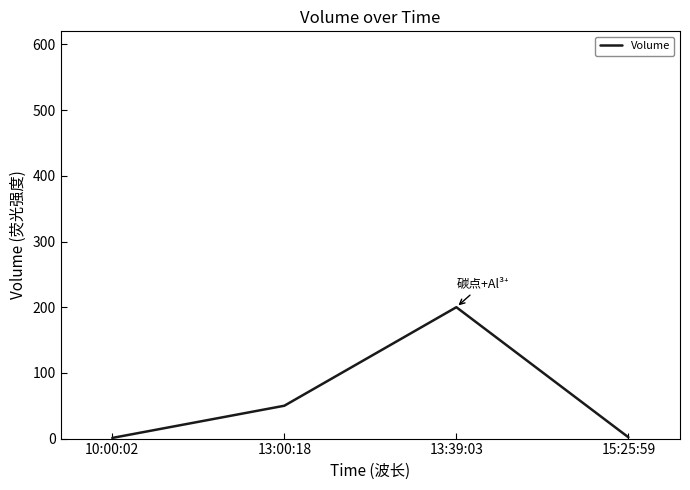

What is the ratio of the value at 13:00:18 to the value at 15:25:59?

25.0